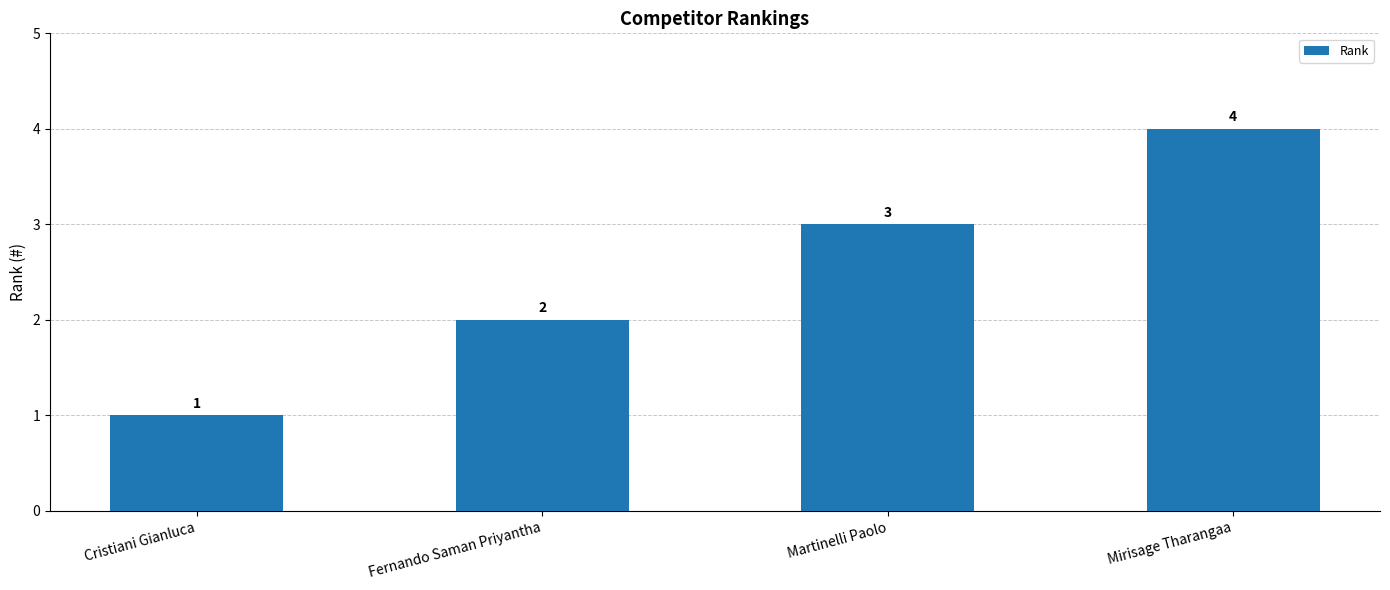

List the labels in order of value, largest first.

Mirisage Tharangaa, Martinelli Paolo, Fernando Saman Priyantha, Cristiani Gianluca